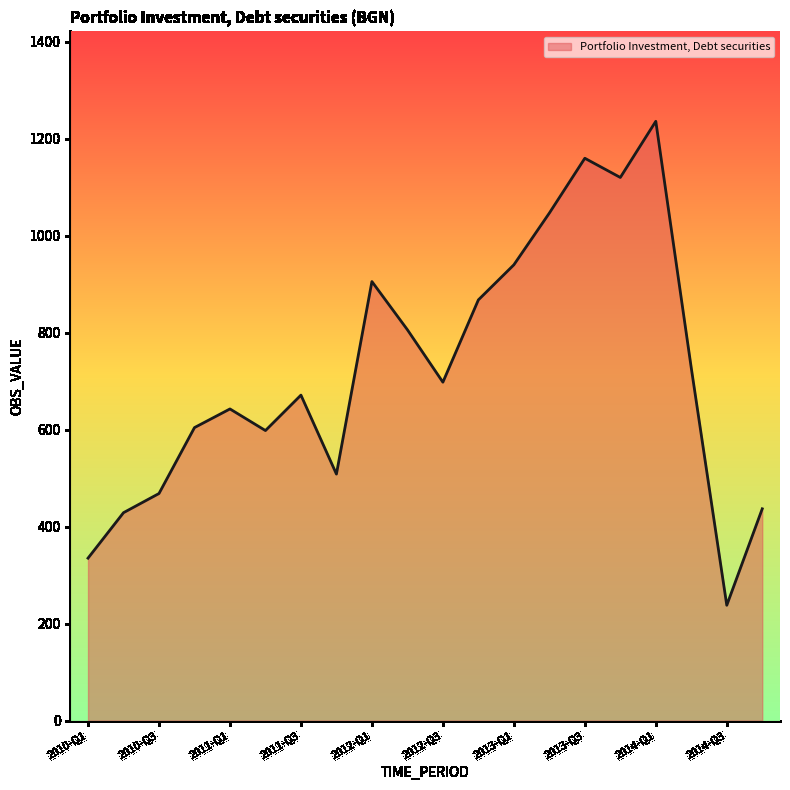

What is the smallest value displayed?

237.9